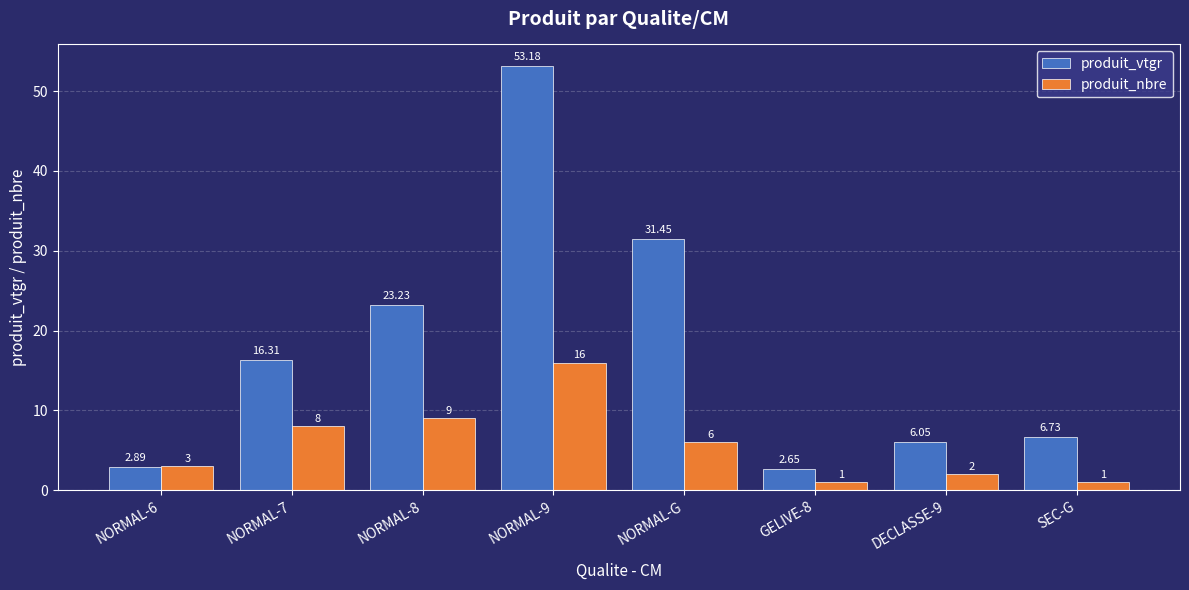

How many data points in produit_vtgr are less than 16?

4